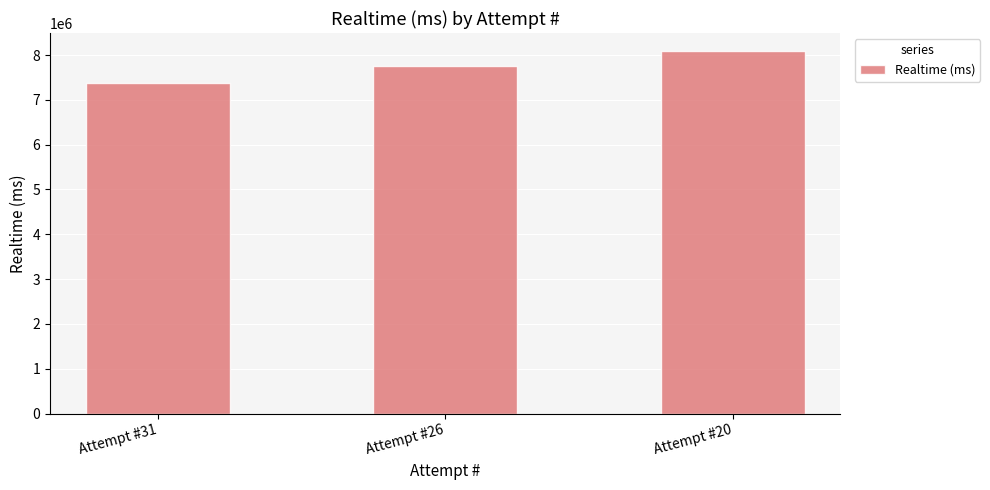

Approximately how many times larger is the value at Attempt #20 compared to Attempt #26?

1.0